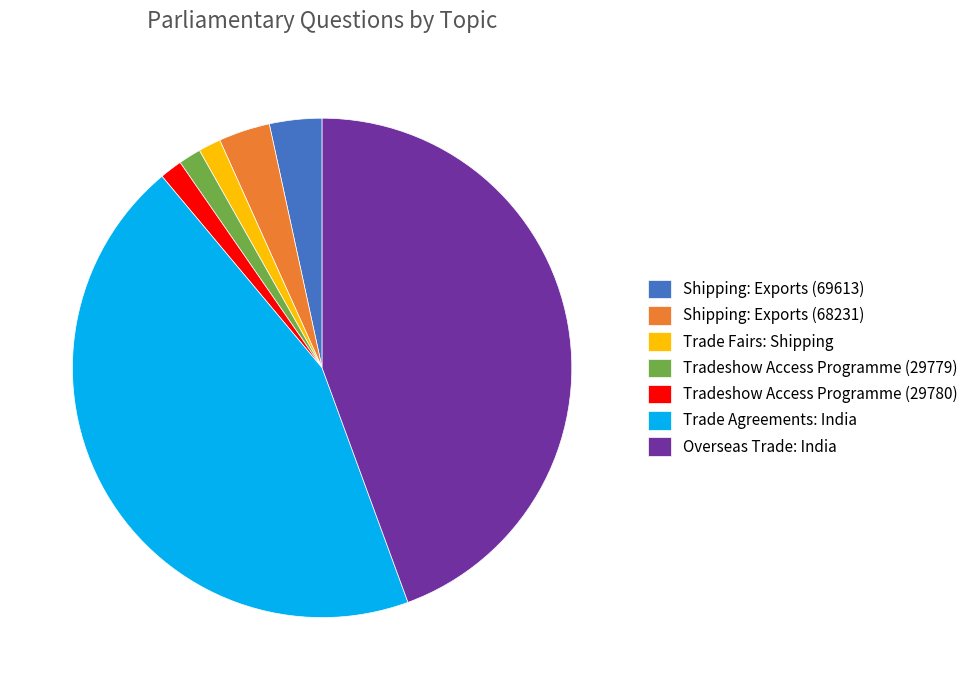

How many segments does this pie chart have?

7